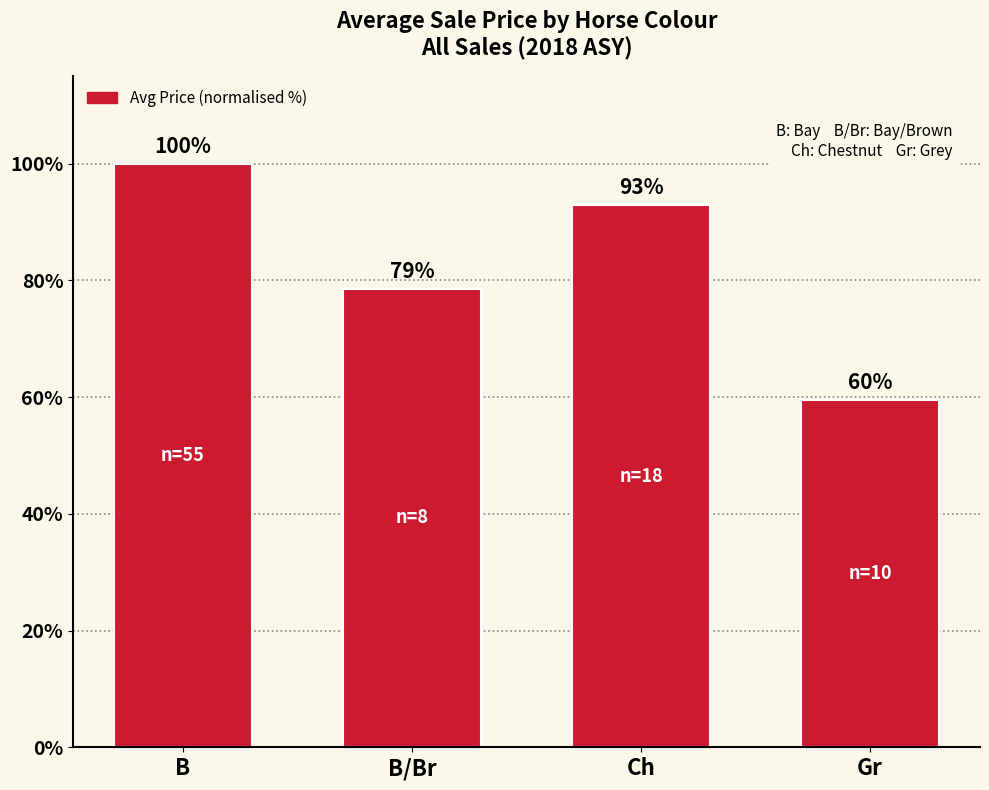

Rank the categories by value from lowest to highest.

Gr, B/Br, Ch, B